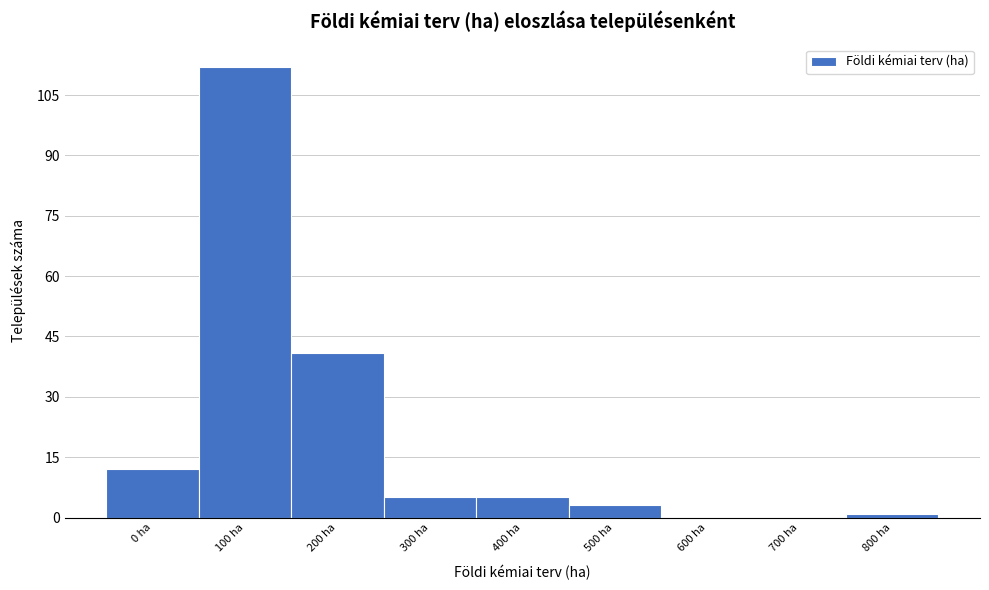

Reading right to left, transcribe all the data shown in this chart.

800 ha=1	700 ha=0	600 ha=0	500 ha=3	400 ha=5	300 ha=5	200 ha=41	100 ha=112	0 ha=12